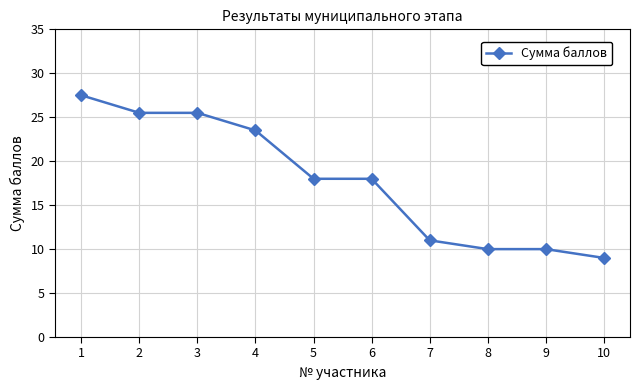

The value at 8 is 10.0. True or false?

True